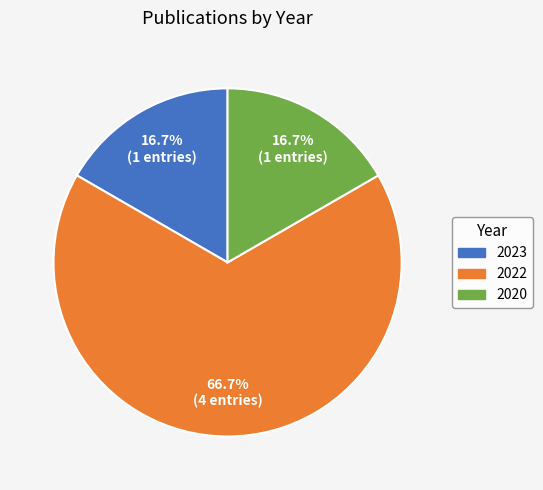

Is there any slice that represents more than half of the pie?

Yes